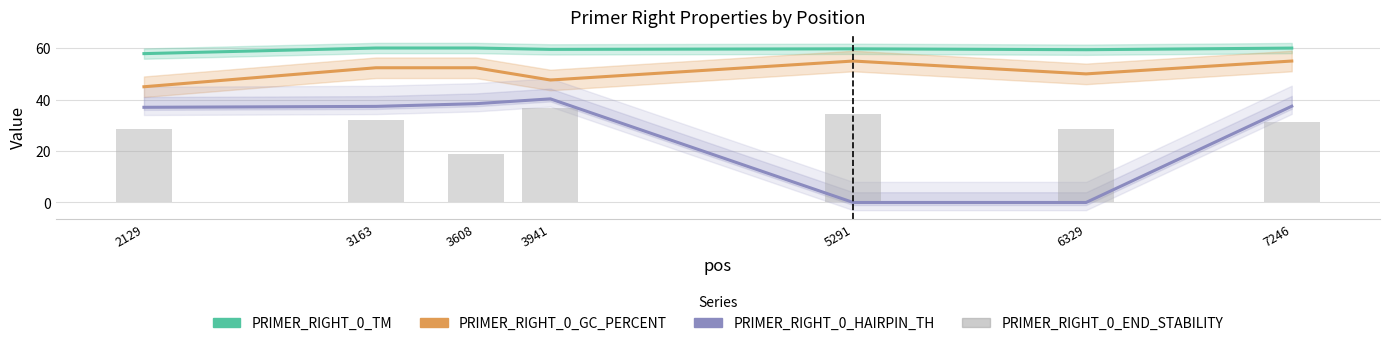

What are all the series names shown in the legend?

PRIMER_RIGHT_0_TM, PRIMER_RIGHT_0_GC_PERCENT, PRIMER_RIGHT_0_HAIRPIN_TH, PRIMER_RIGHT_0_END_STABILITY